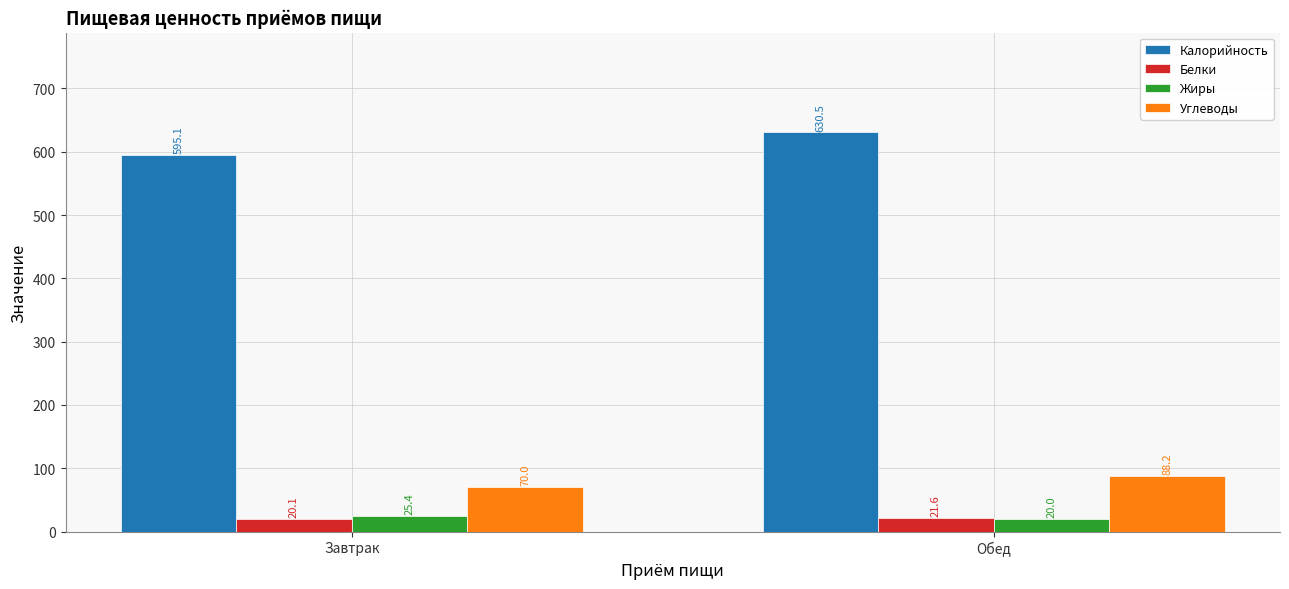

What is the label of the 1st bar from the right?

Обед